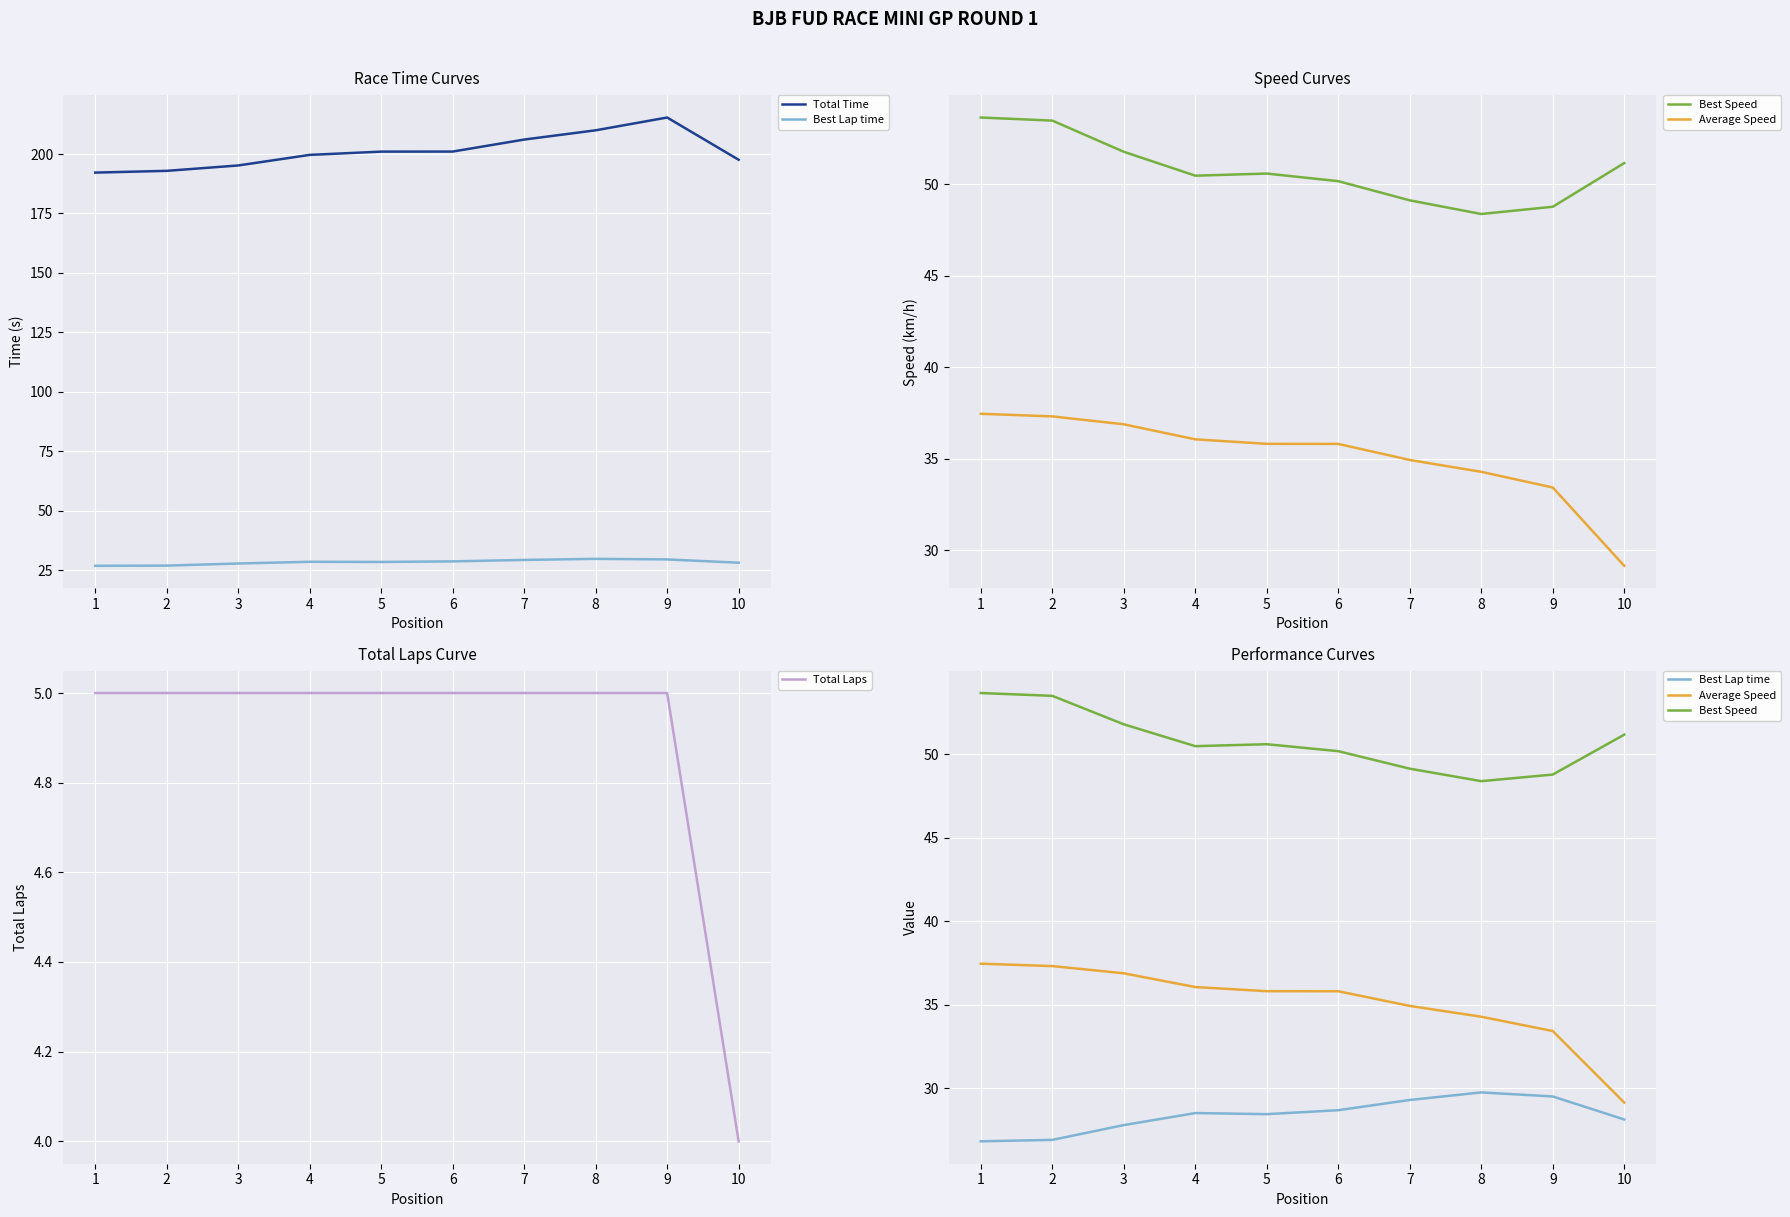

How many values in the Best Lap time series exceed 28?

7